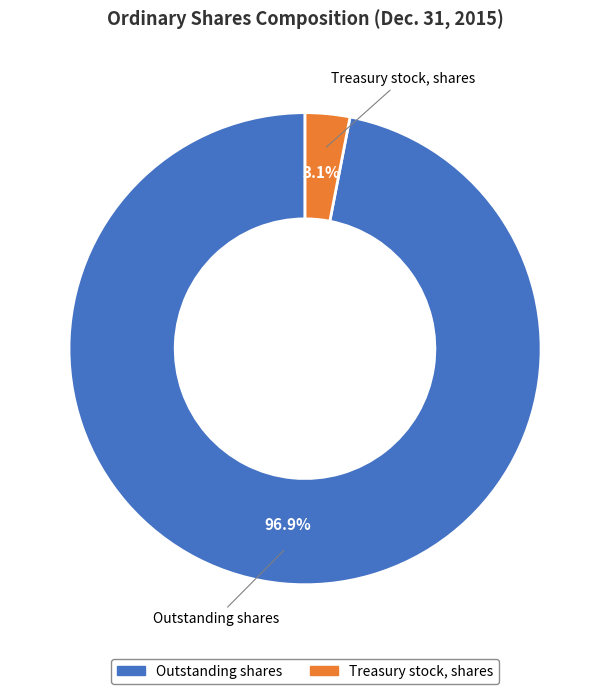

How many slices are in this pie chart?

2